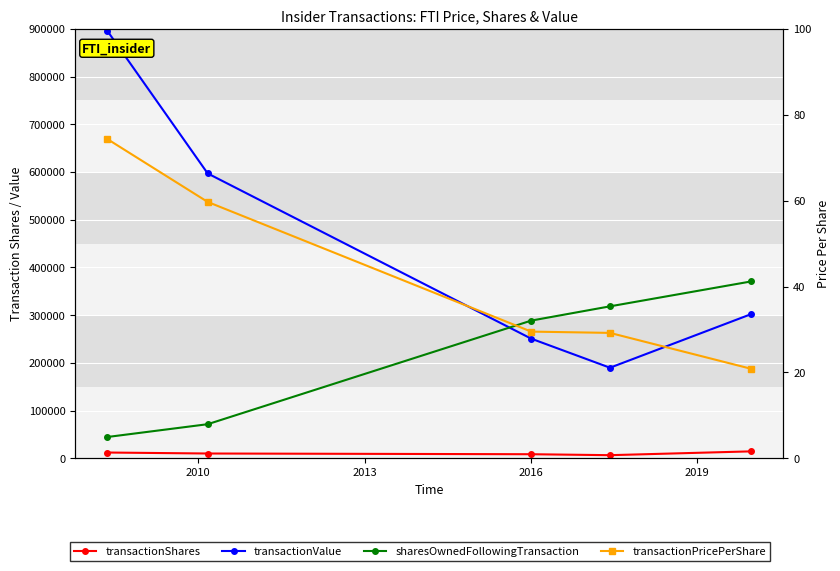

Is this an area chart (filled region under the line)?

No